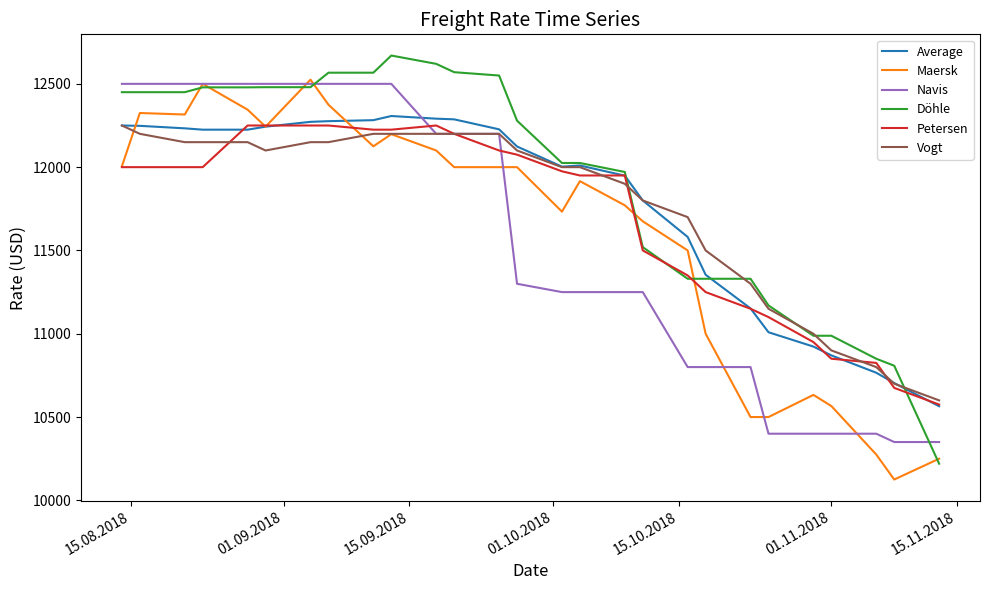

What is the minimum value for Petersen?

10575